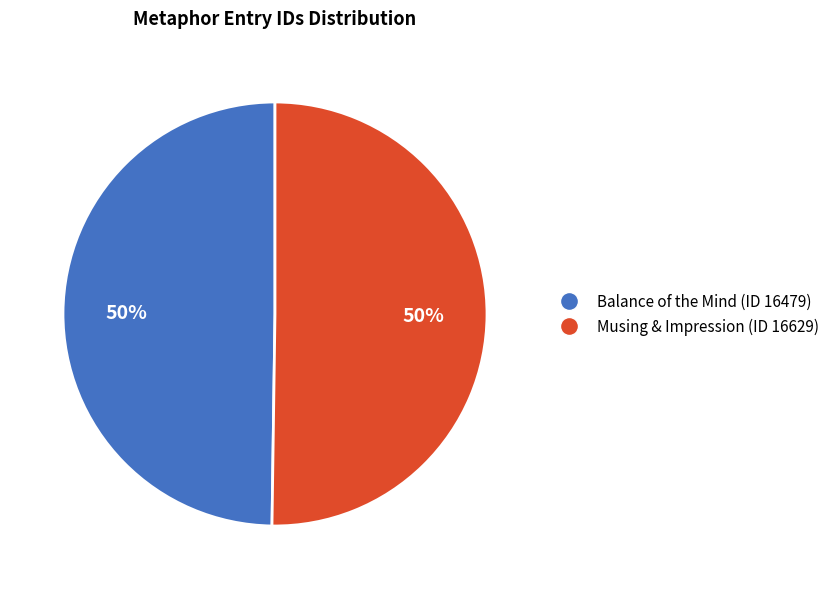

What percentage is the Balance of the Mind (ID 16479) slice, to the nearest percent?

50%